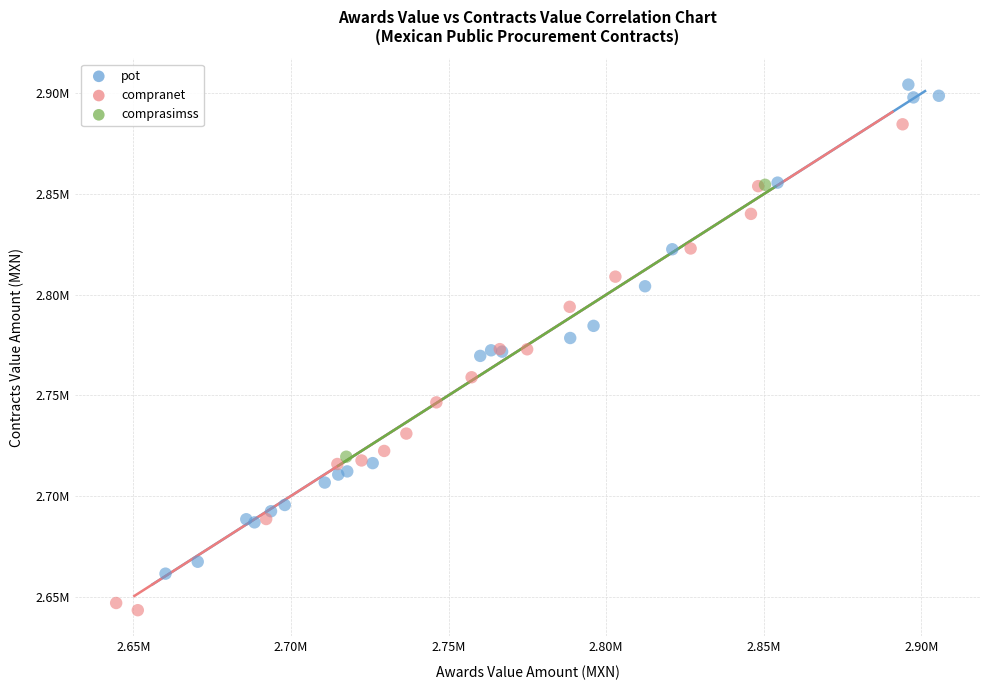

What are all the series names shown in the legend?

pot, compranet, comprasimss